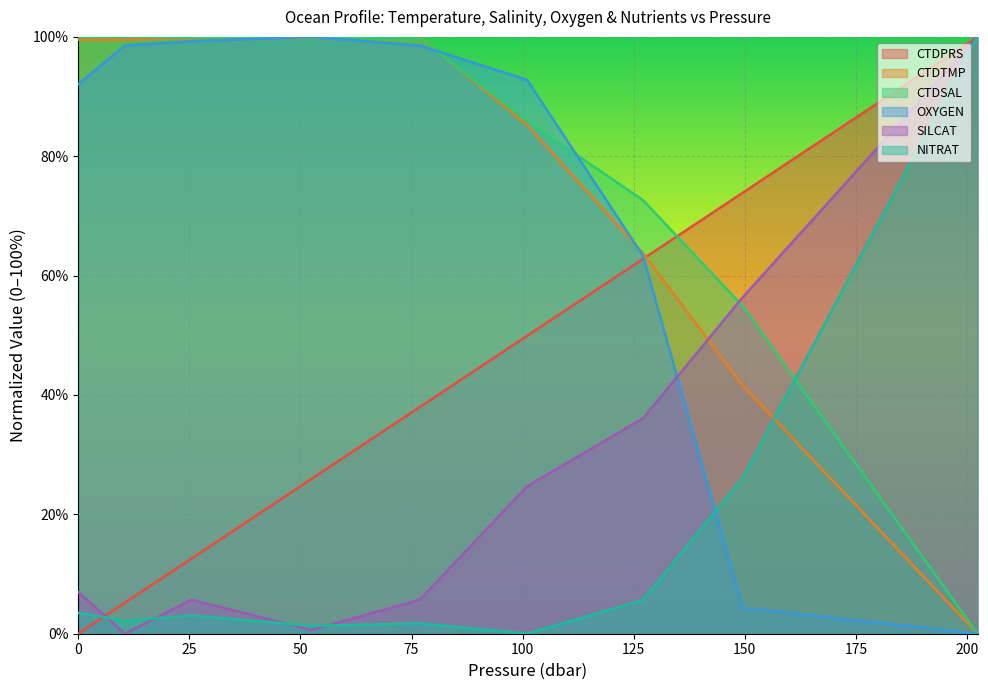

Reading left to right, what are all the values shown in this chart?

CTDPRS: 0.0=0.0	10.5=5.2	25.5=12.6	52.5=25.9	76.9=38.0	101.0=49.9	127.1=62.8	149.5=73.9	202.4=100.0
CTDTMP: 0.0=99.5	10.5=99.6	25.5=99.8	52.5=99.8	76.9=100.0	101.0=85.2	127.1=63.8	149.5=41.6	202.4=0.0
CTDSAL: 0.0=100.0	10.5=100.0	25.5=99.9	52.5=99.9	76.9=99.8	101.0=85.9	127.1=72.6	149.5=54.9	202.4=0.0
OXYGEN: 0.0=92.1	10.5=98.6	25.5=99.3	52.5=100.0	76.9=98.6	101.0=92.8	127.1=63.3	149.5=4.3	202.4=0.0
SILCAT: 0.0=7.0	10.5=0.0	25.5=5.7	52.5=0.6	76.9=5.7	101.0=24.7	127.1=36.1	149.5=56.3	202.4=100.0
NITRAT: 0.0=3.5	10.5=2.2	25.5=3.0	52.5=1.3	76.9=1.7	101.0=0.0	127.1=5.7	149.5=26.1	202.4=100.0